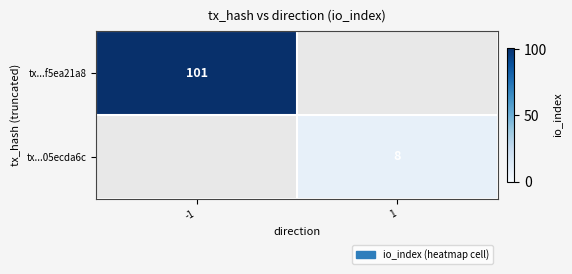

Is the value of tx...f5ea21a8 at -1 greater than the value of tx...05ecda6c at 1?

Yes